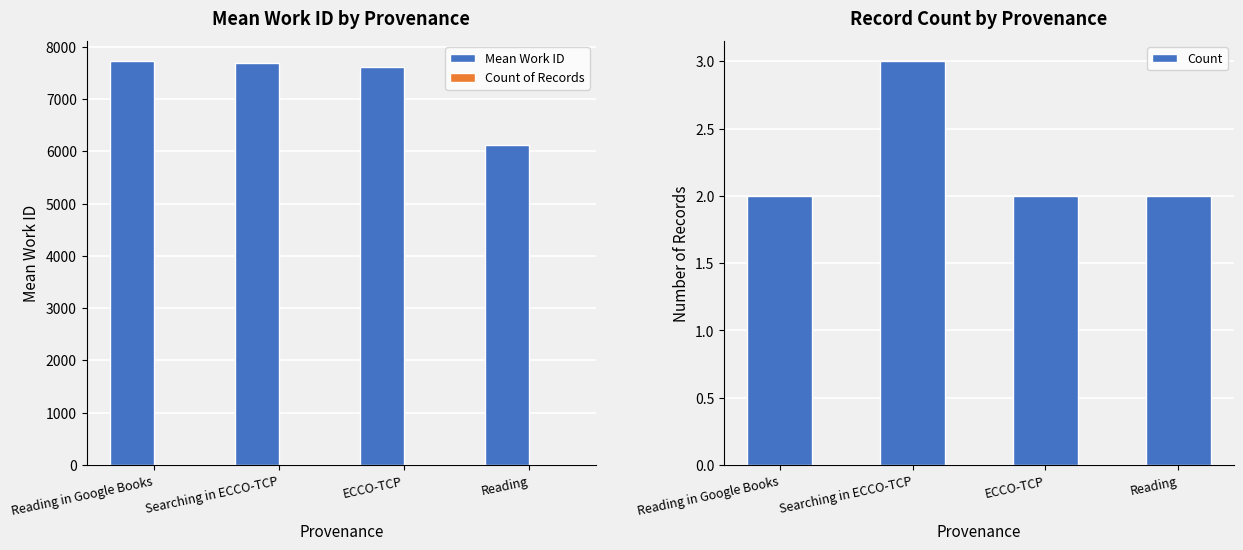

Reading right to left, what are all the values shown in this chart?

Mean Work ID: 6122.0	7618.5	7681.3	7718.5
Count of Records: 2.0	2.0	3.0	2.0
Count: 2.0	2.0	3.0	2.0